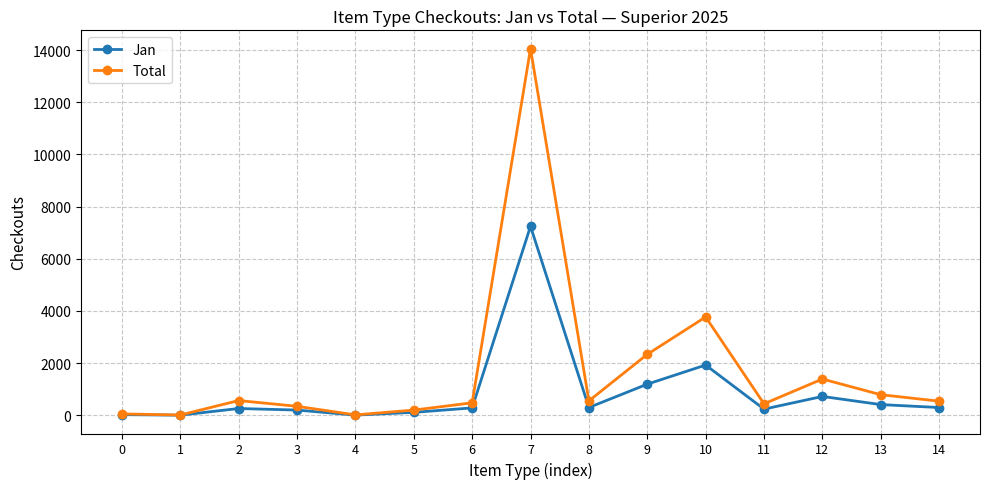

Which series has the largest range (max minus min)?

Total